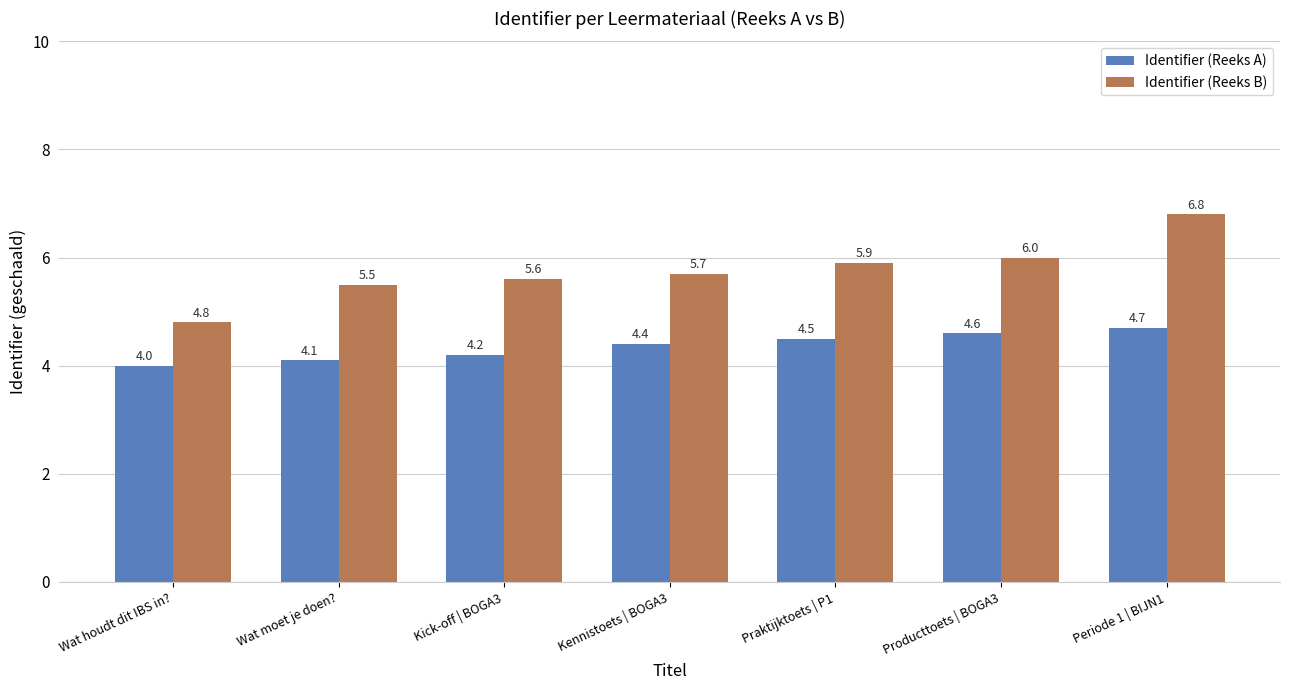

What is the sum of the Identifier (Reeks B) values at Wat houdt dit IBS in? and Praktijktoets | P1?

10.7